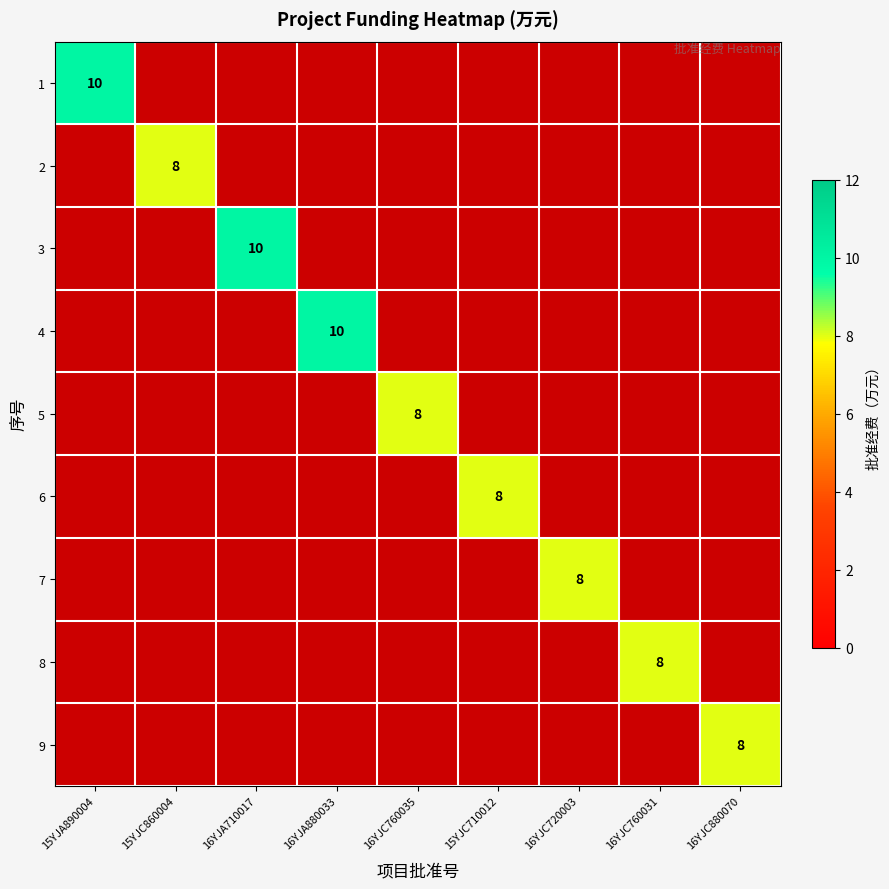

Is it true that 2 equals 12 at 15YJC860004?

False